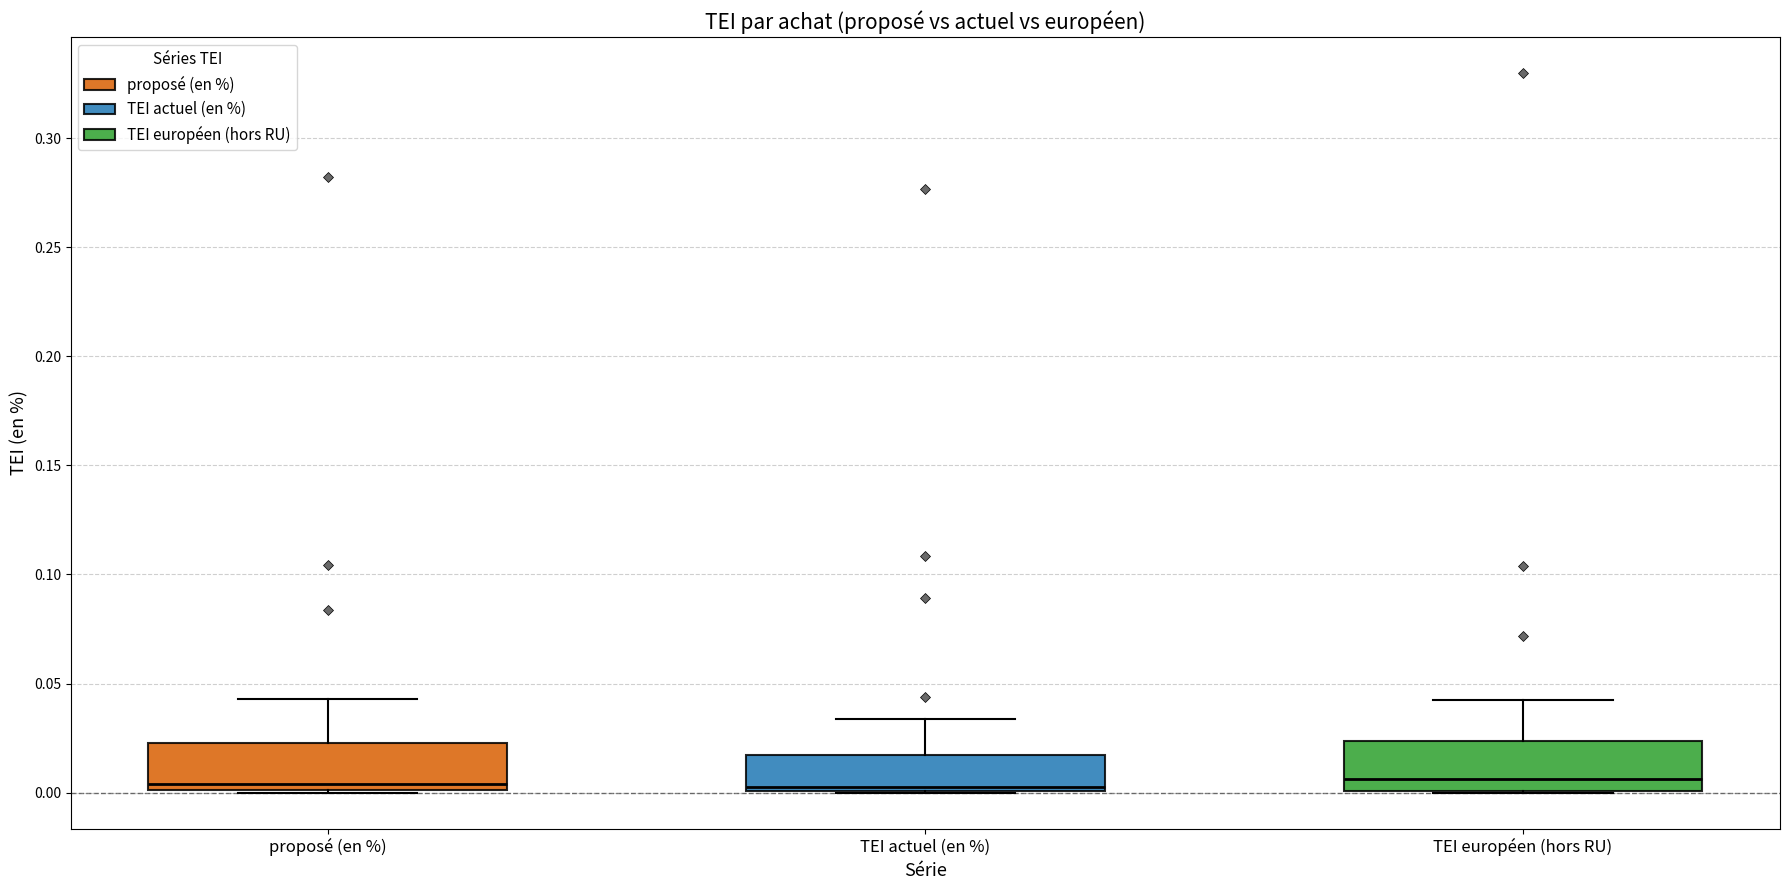

Where is the lower edge of the box for proposé (en %) on the y-axis? The values are not printed on the chart, so give them approximately, as read against the axis.

0.000